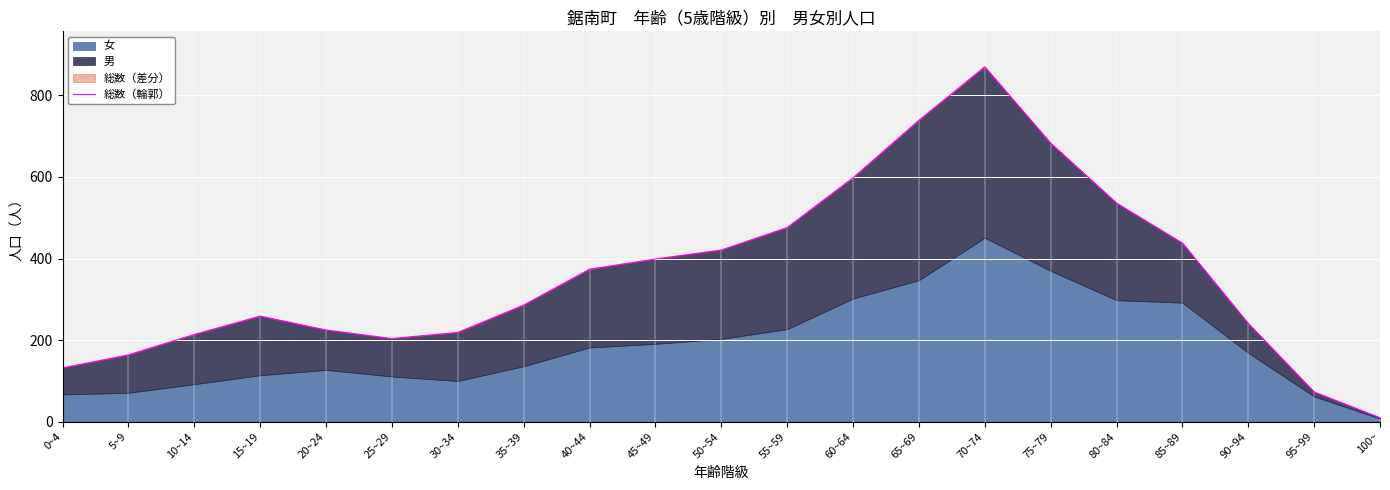

List the labels in order of value, largest first.

70~74, 65~69, 75~79, 60~64, 80~84, 55~59, 85~89, 50~54, 45~49, 40~44, 35~39, 15~19, 90~94, 20~24, 30~34, 10~14, 25~29, 5~9, 0~4, 95~99, 100~